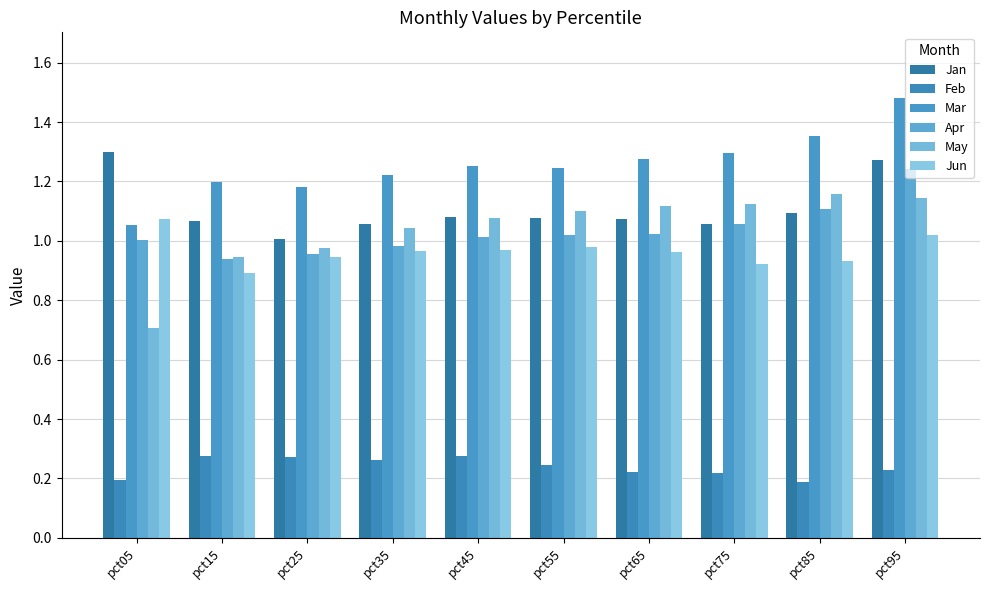

Is the value of May at pct75 greater than the value of Apr at pct75?

Yes